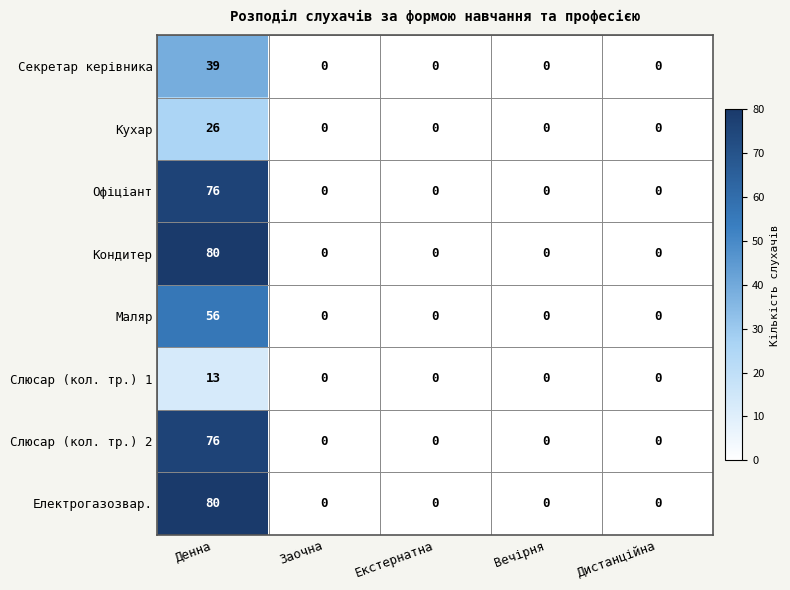

The value of Слюсар (кол. тр.) 2 at Дистанційна is 43. True or false?

False